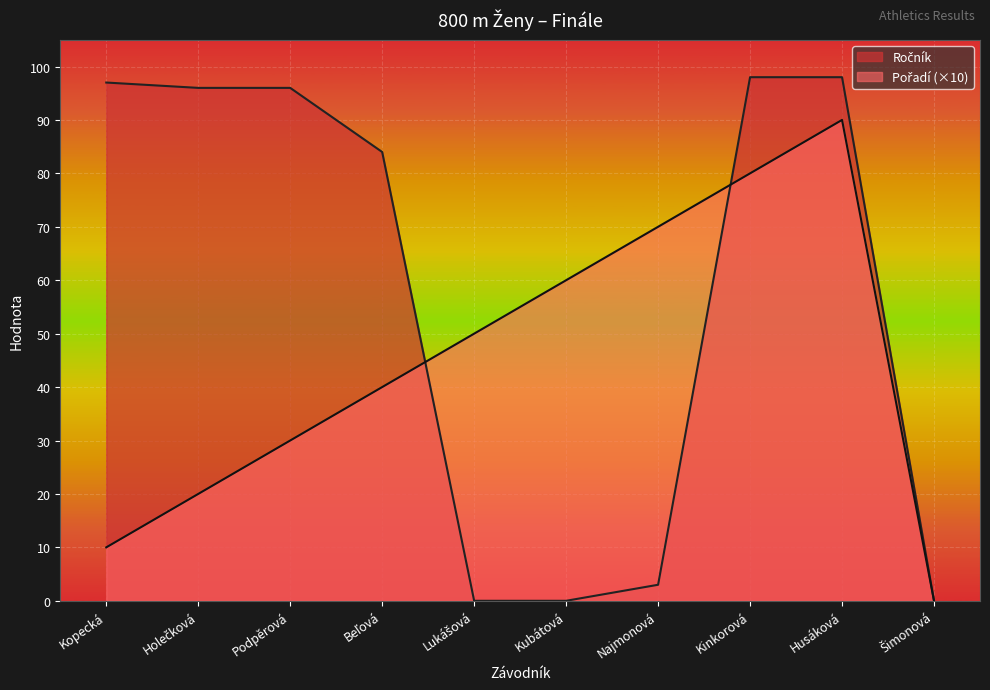

How many lines are shown in the chart?

2